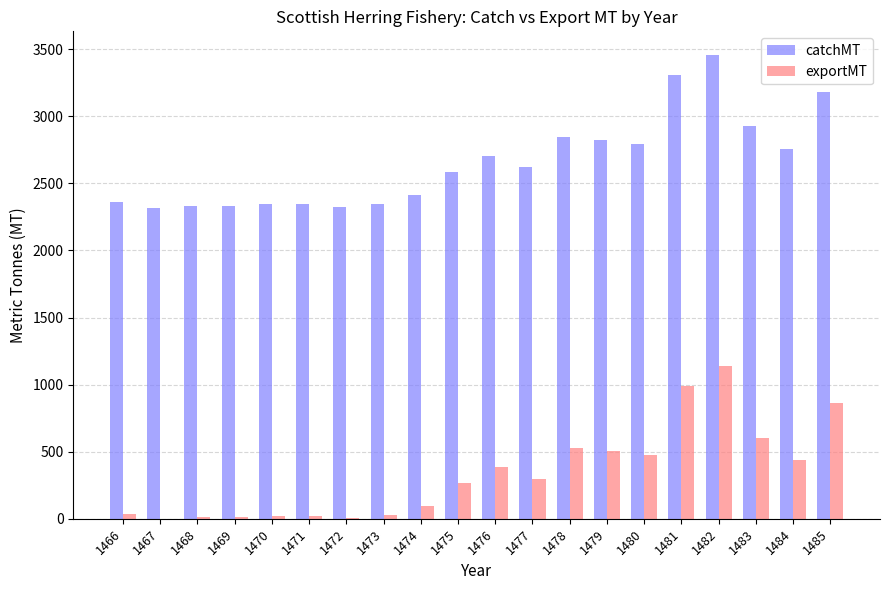

Count the number of data series in this chart.

2